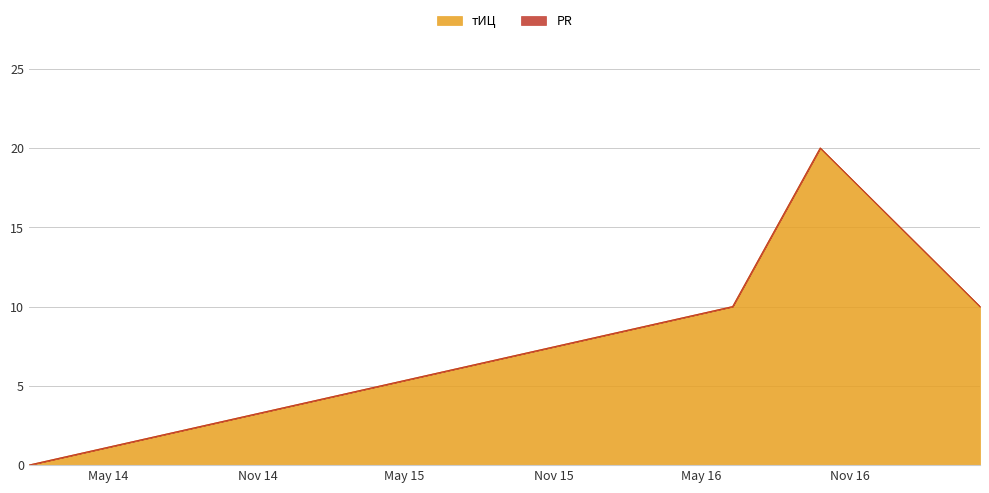

Reading left to right, list all the values displayed in this chart.

0	10	20	10